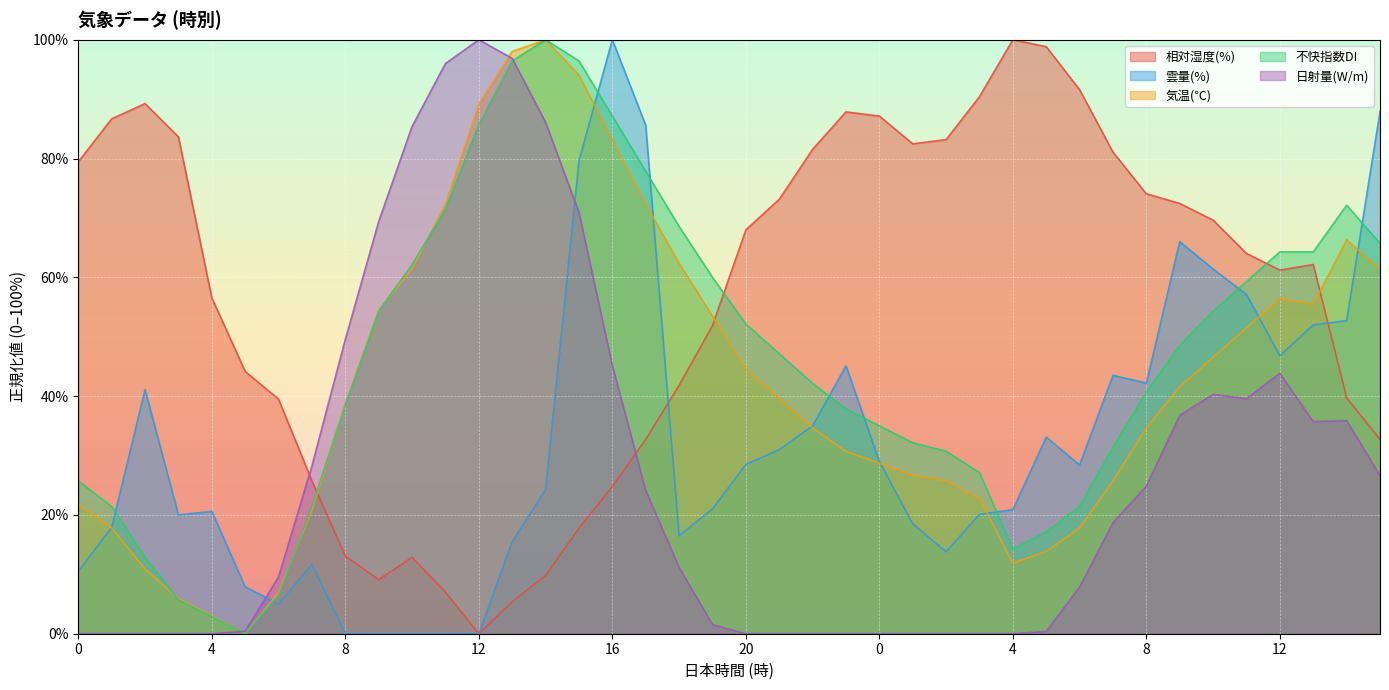

Where is 気温(℃) nearest to the value 50?

11